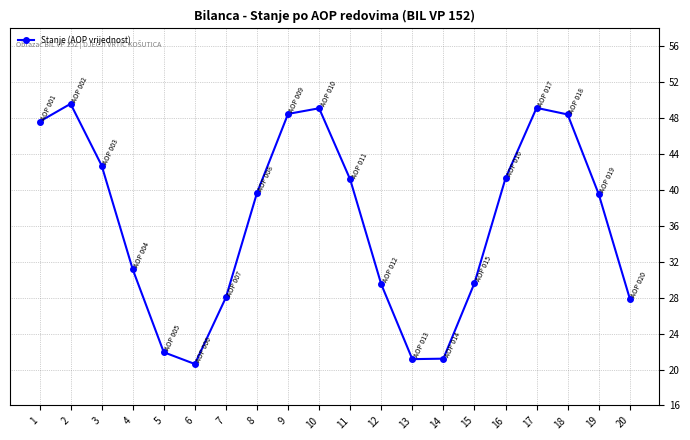

What is the ratio of the value at 7 to the value at 3?

0.7